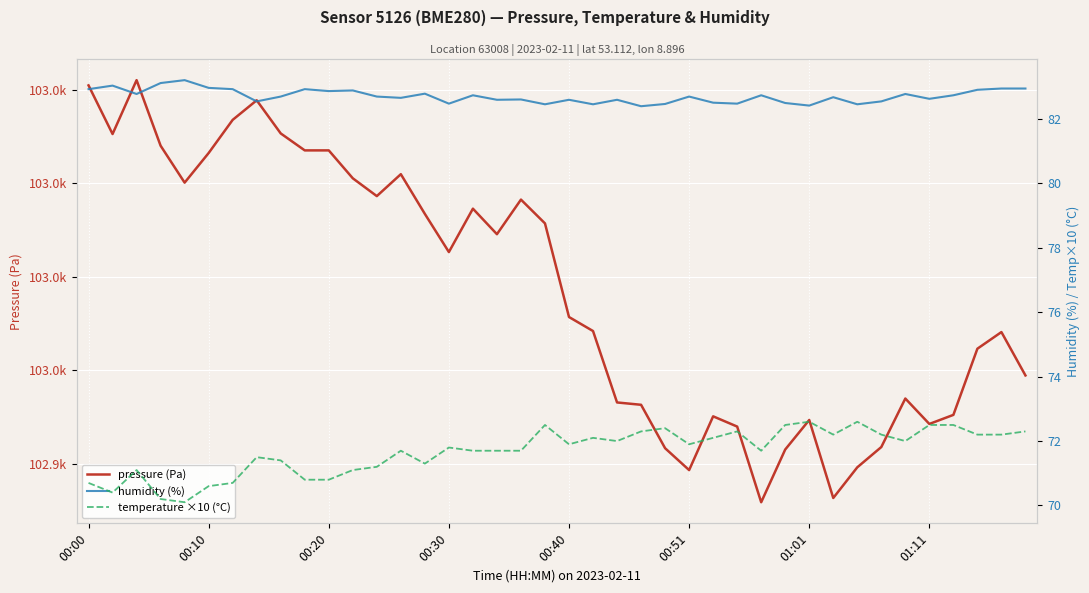

How many data points in temperature ×10 (°C) are less than 71?

8